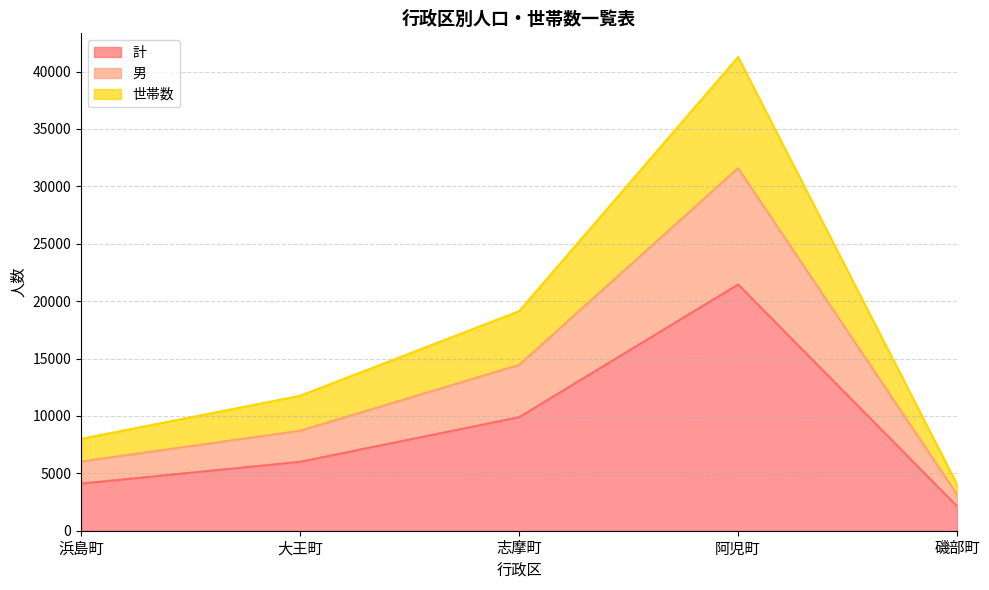

Is it true that 計 equals 9462 at 大王町?

False